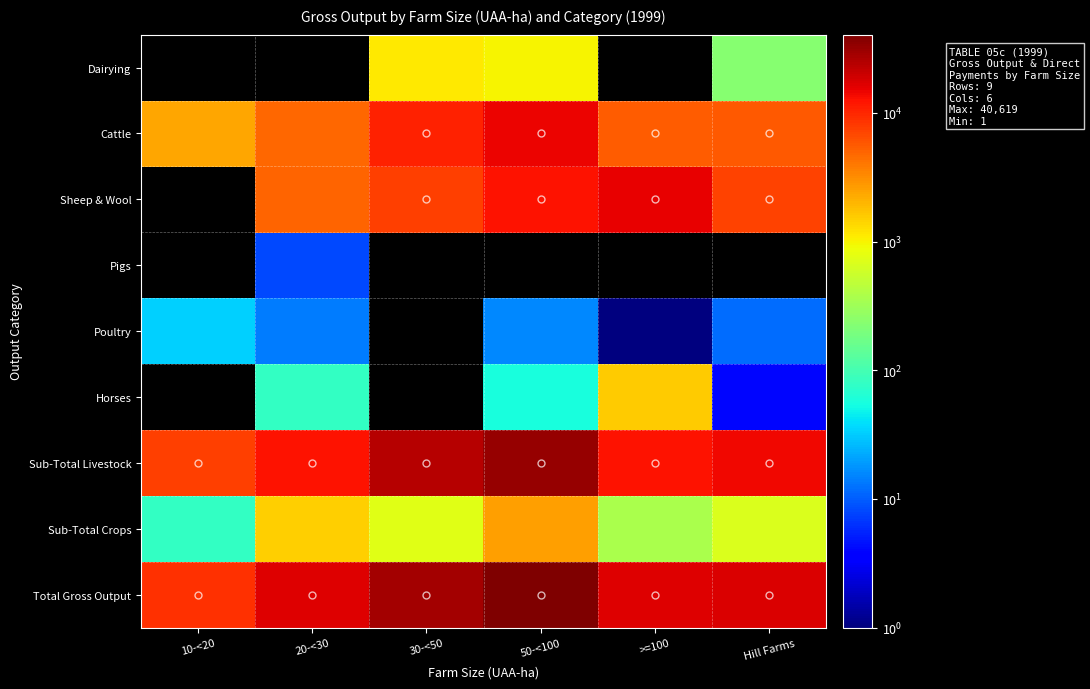

What is the sum of all Cattle values?

43480.0